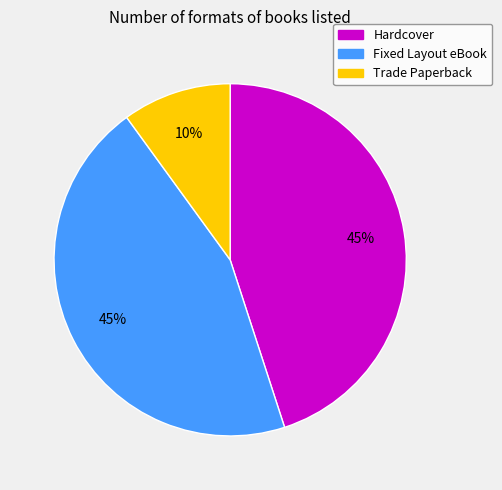

Is the sum of Trade Paperback and Hardcover greater than half?

Yes